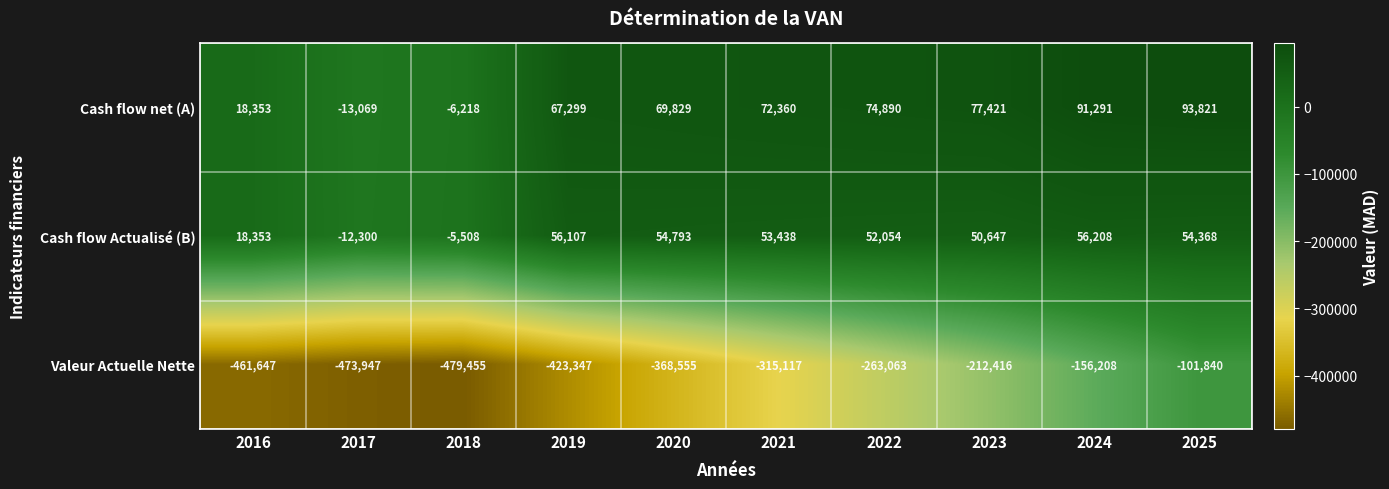

What is the difference between the second highest and second lowest values in the Cash flow Actualisé (B) series?

61615